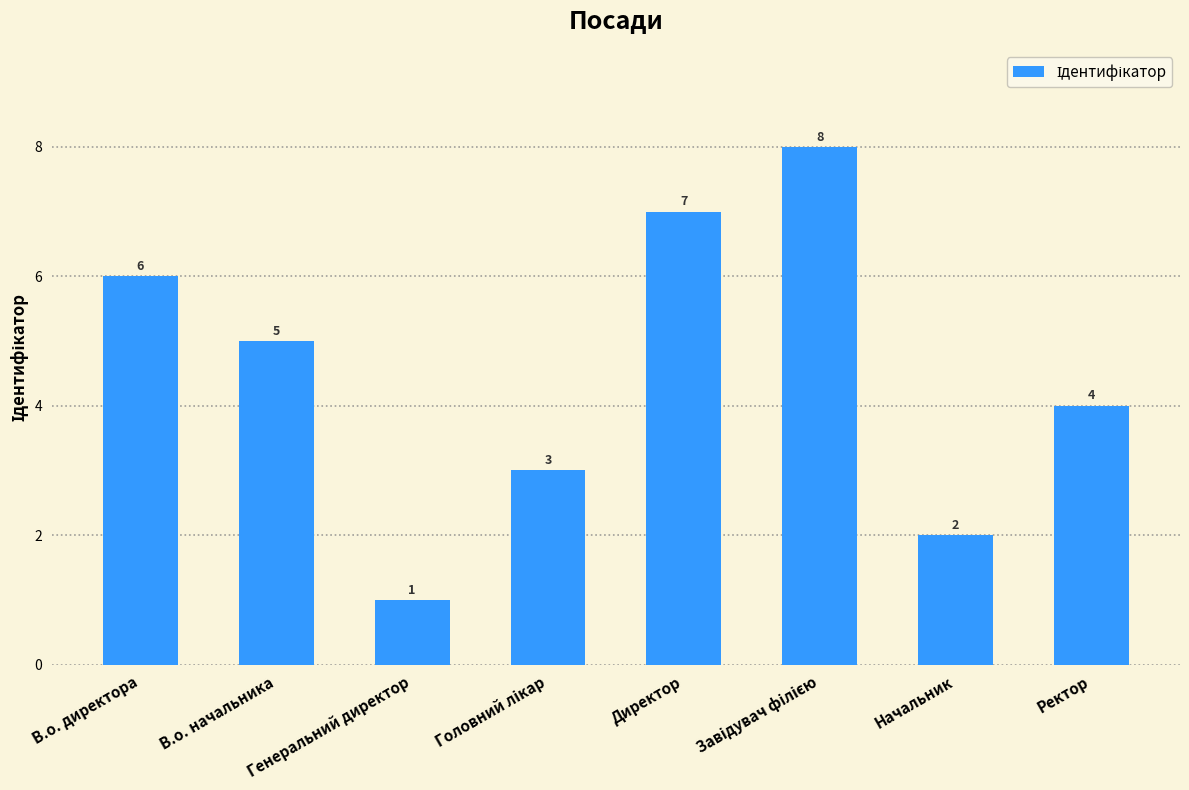

What is the maximum value shown in the chart?

8